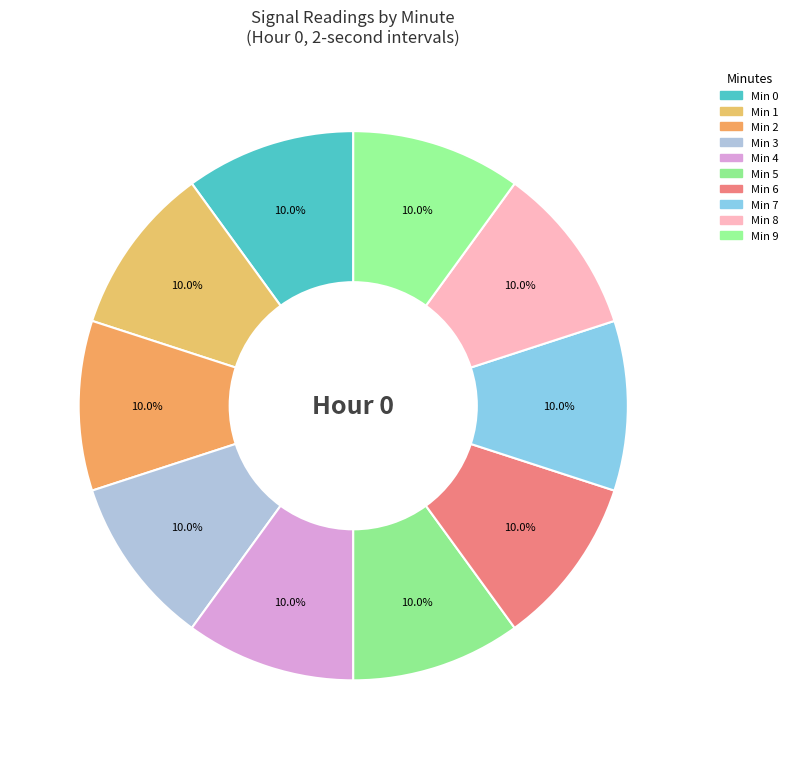

Which slice is the smallest?

Minute 5